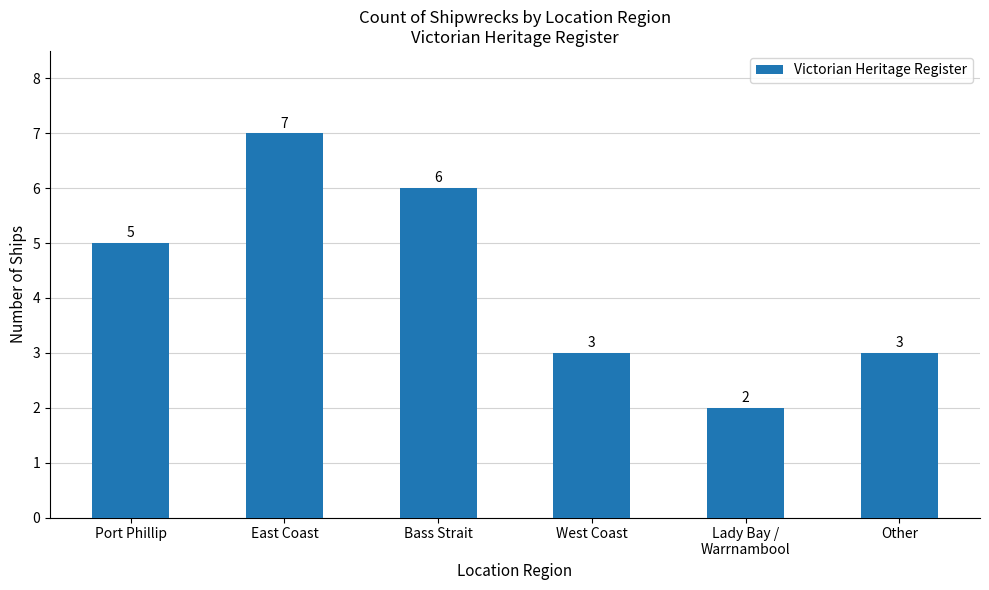

What is the average value?

4